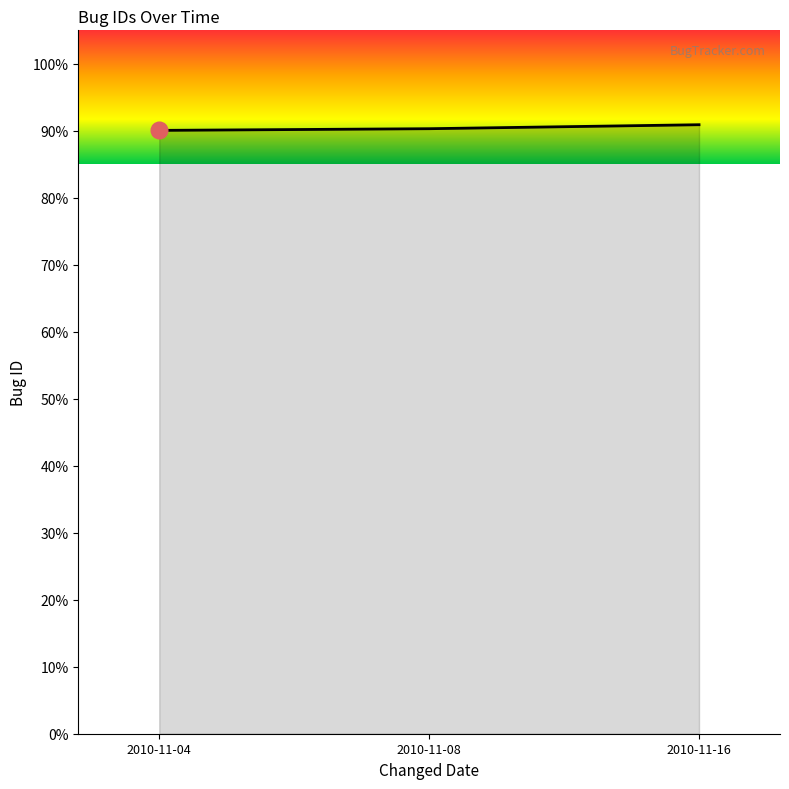

What is the difference between the maximum and second lowest values?

0.6